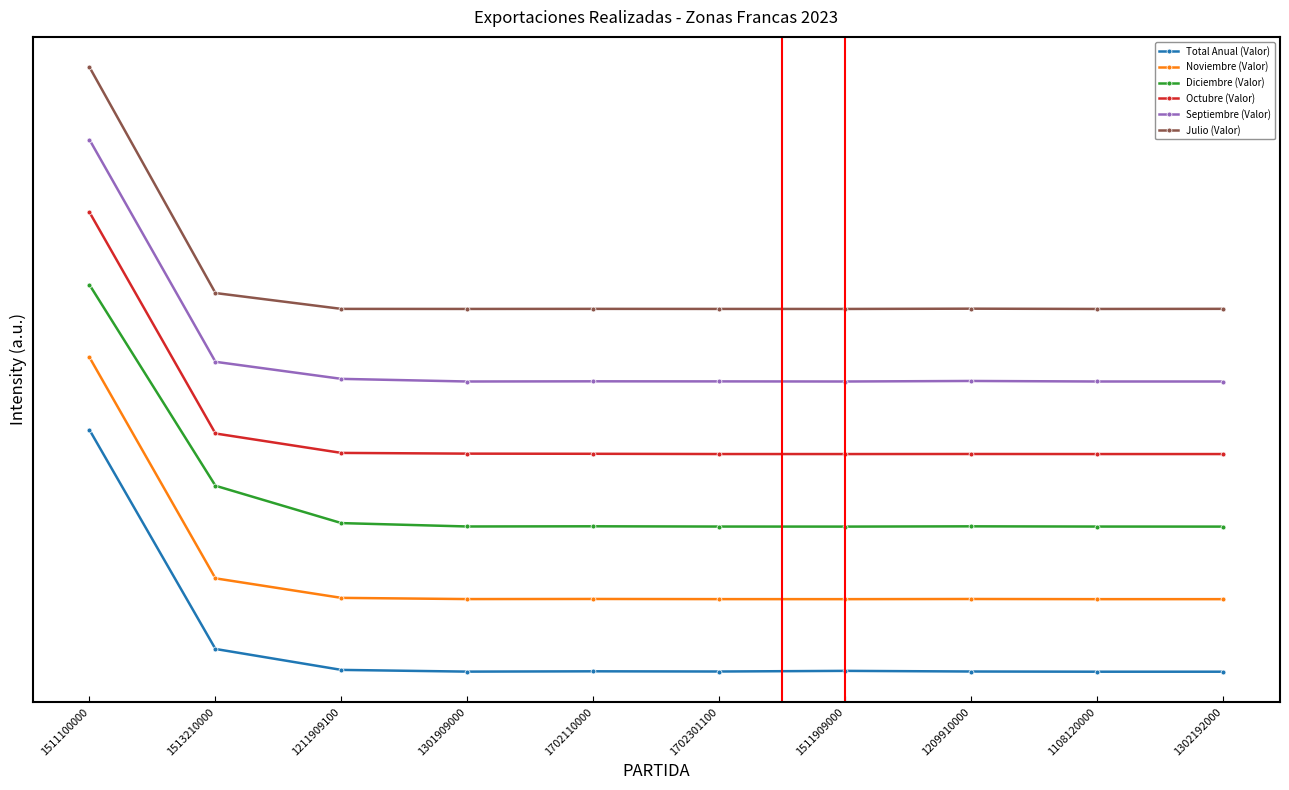

Does the chart have visible grid lines?

No